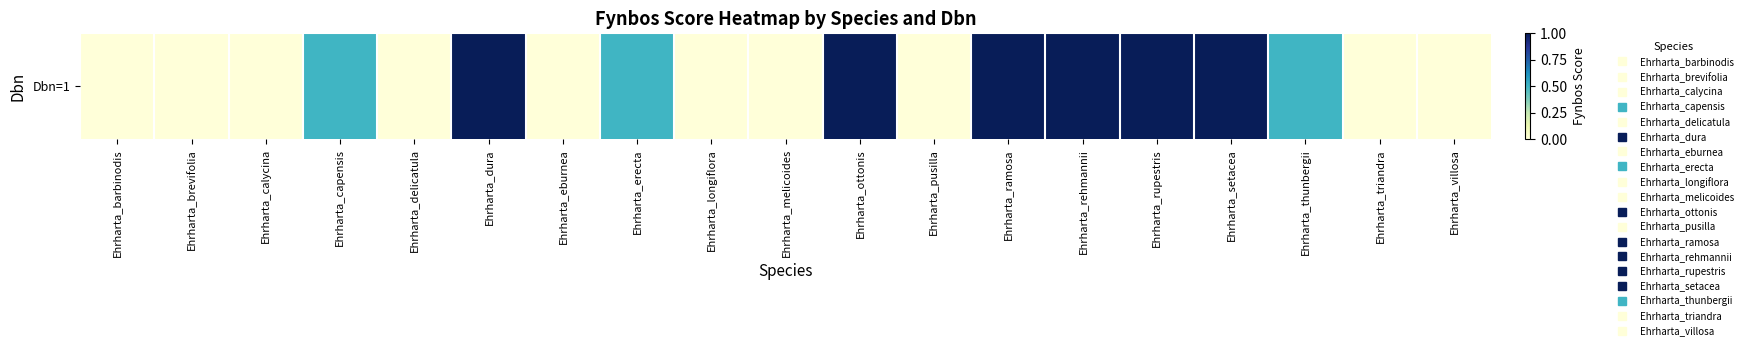

The chart shows a value of 0.4 at Ehrharta_setacea. True or false?

False